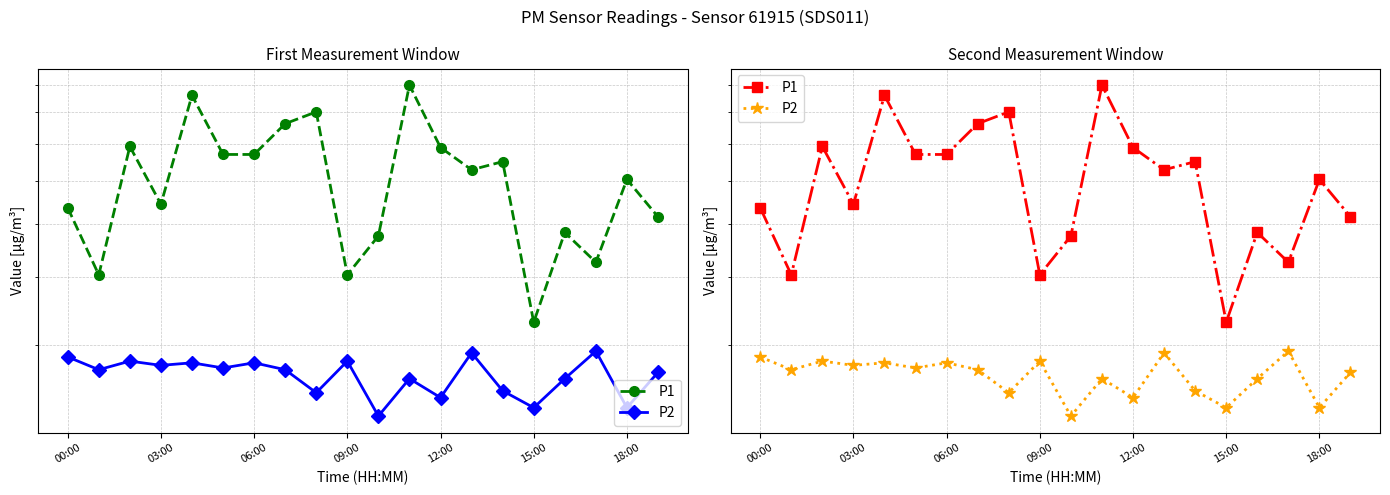

True or false: P2 and P1 intersect in this chart.

False